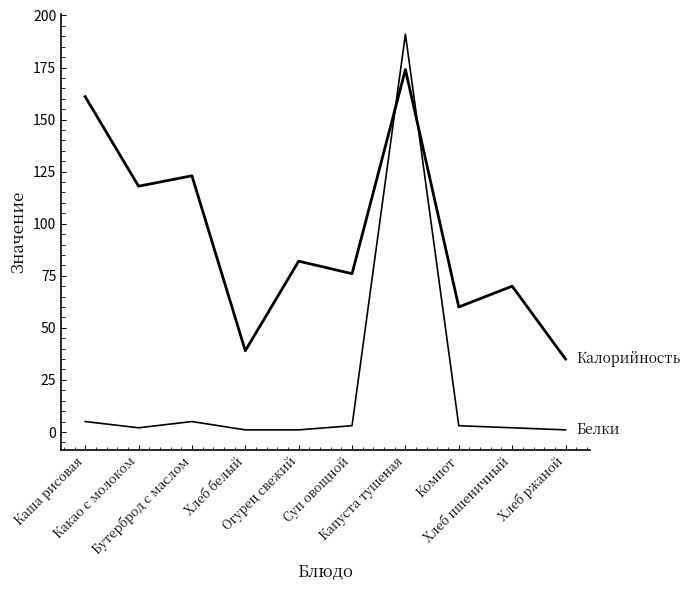

Is this an area chart (filled region under the line)?

No